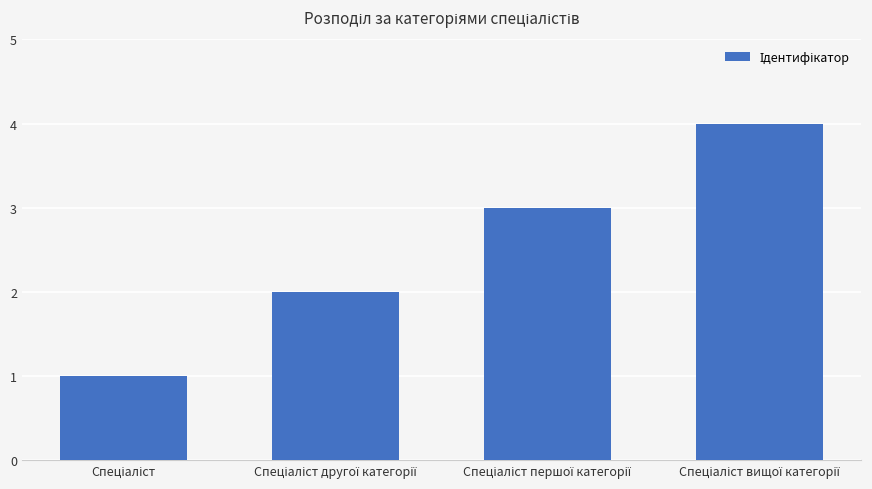

What is the difference between the maximum and minimum values?

3